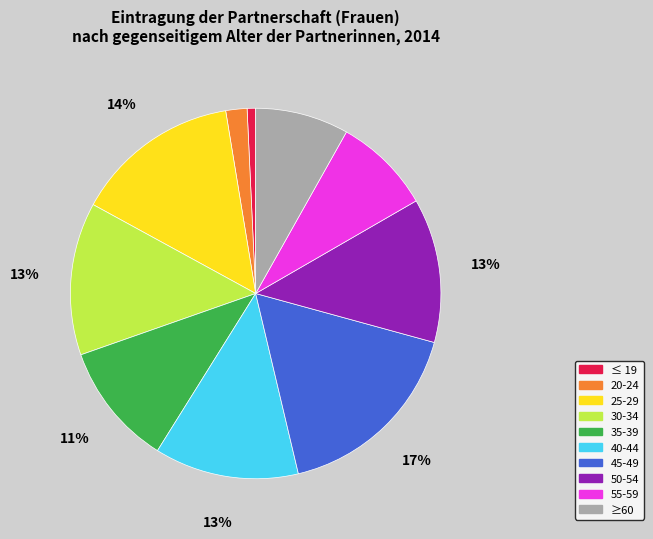

What is the largest slice in the pie chart?

45-49